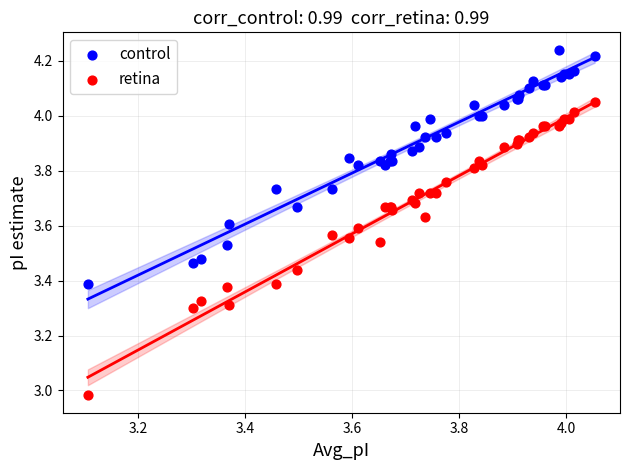

What is the X range (max minus min) for the scatter plot?

0.9